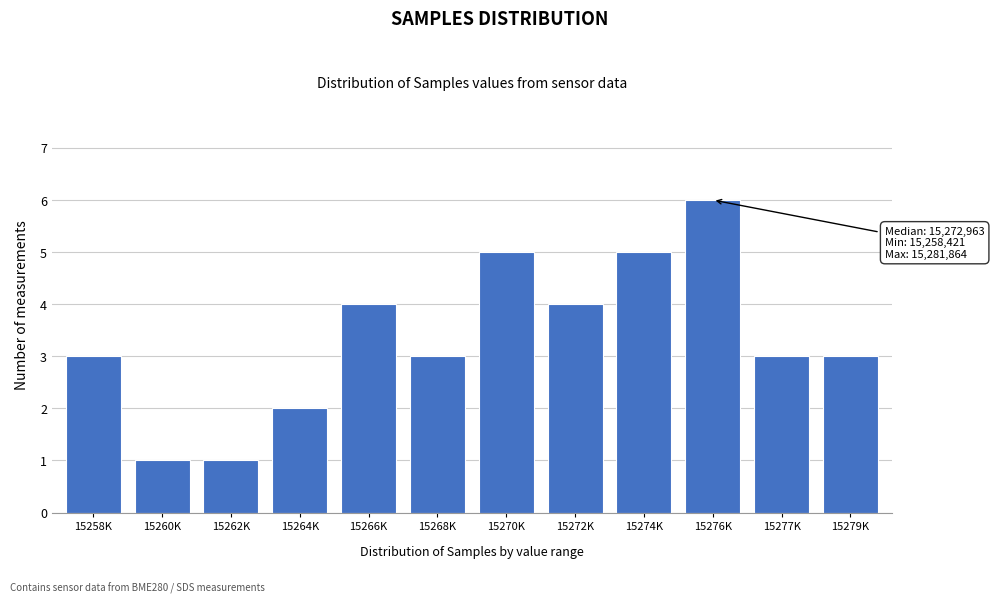

Reading left to right, extract all data points from this chart.

3	1	1	2	4	3	5	4	5	6	3	3